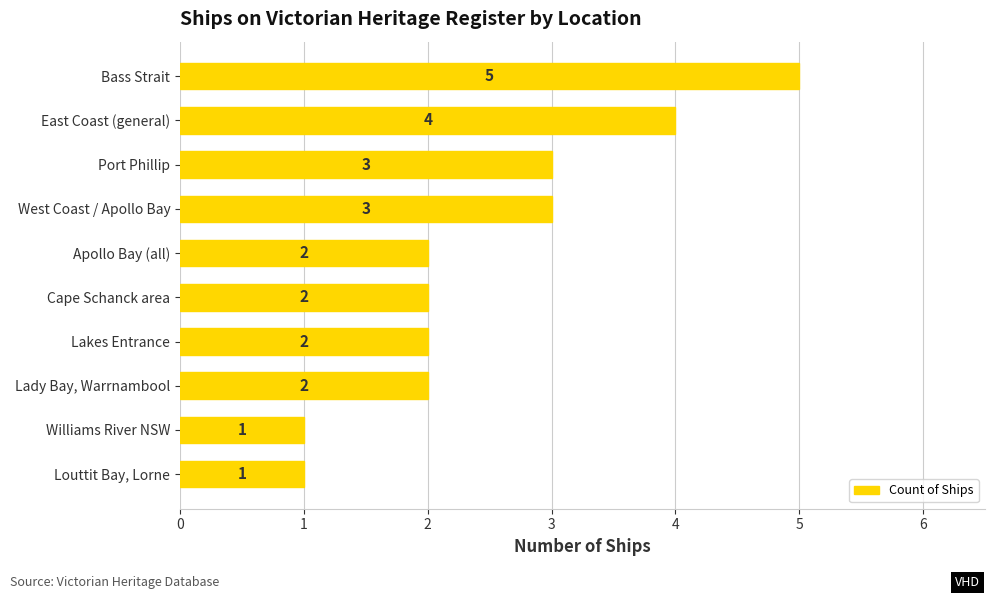

The chart shows a value of 3 at Bass Strait. True or false?

False